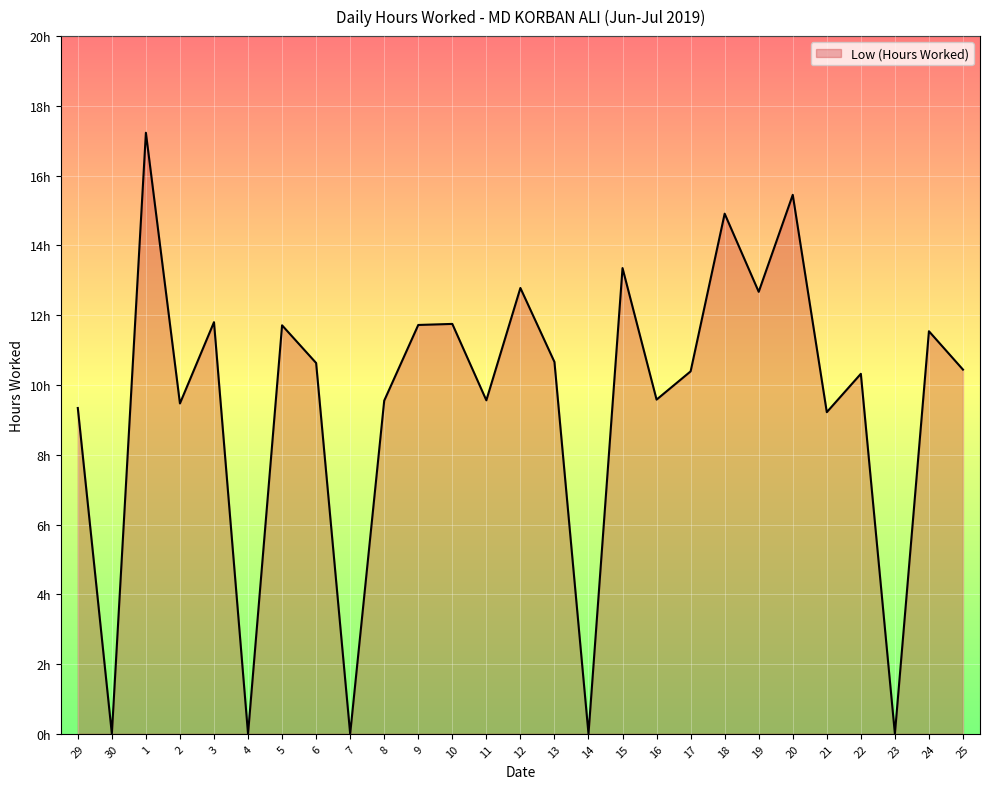

What is the change in value from 1 to 20?

-1.8